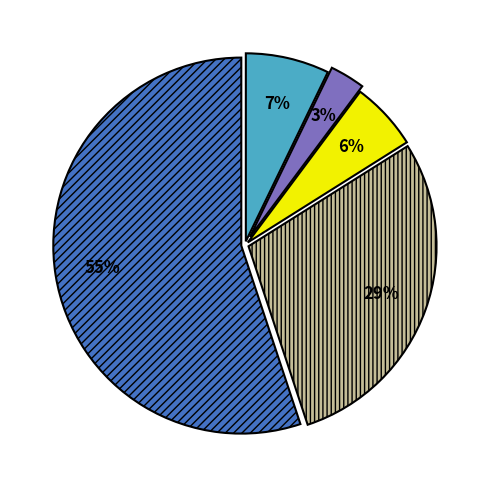

To the nearest percent, what is the average slice percentage?

20%